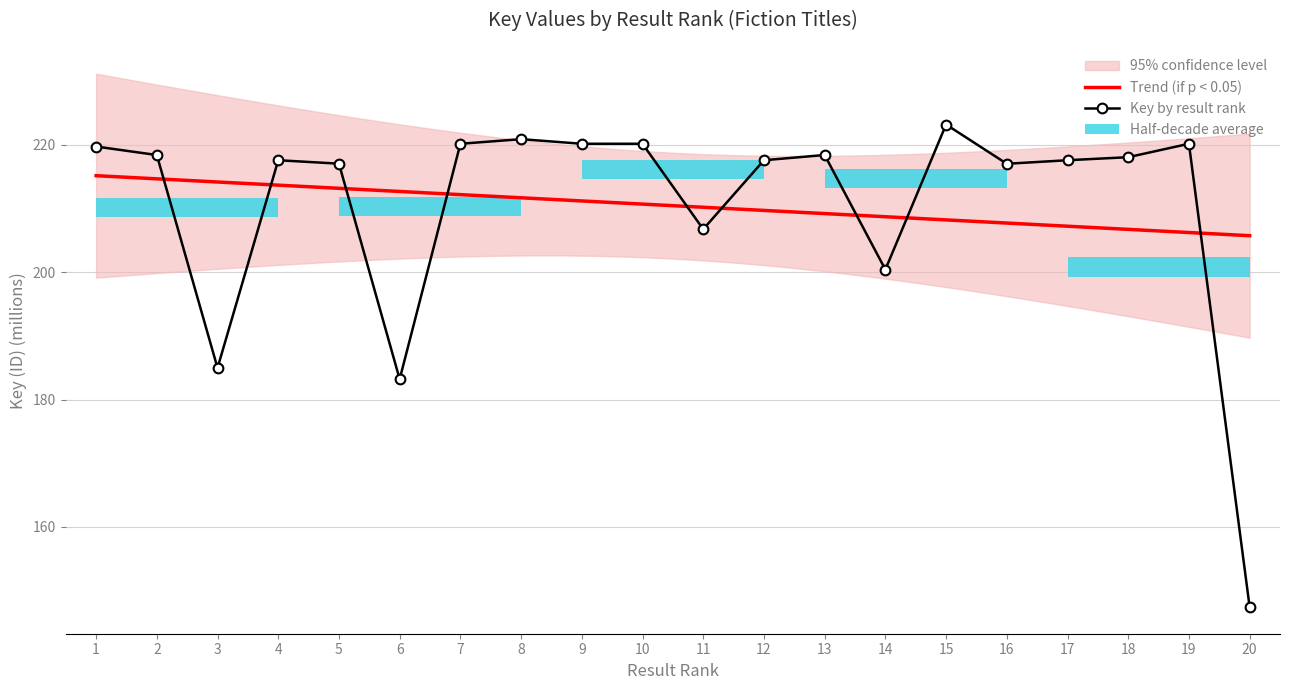

What is the sum of the values at 19 and 7?

440.3